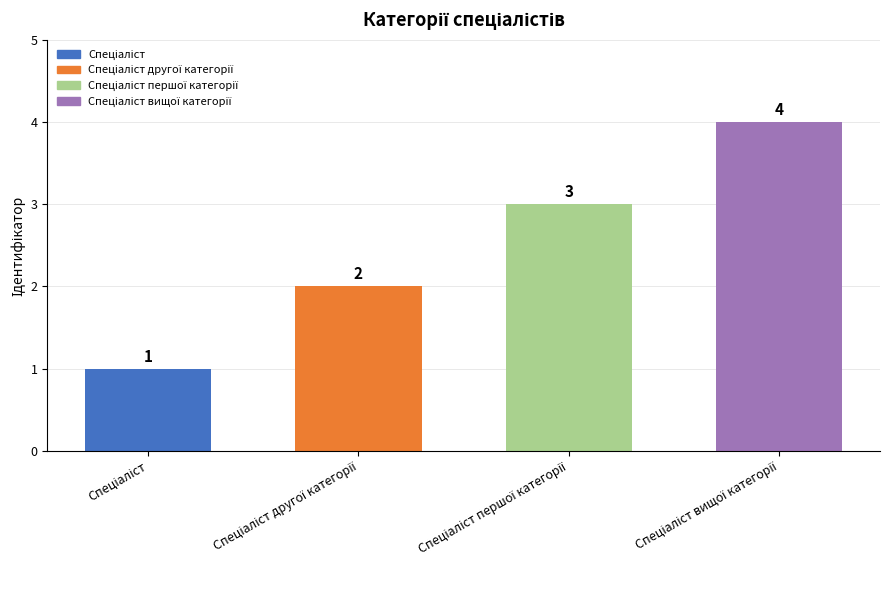

What is the difference between the maximum and minimum values?

3